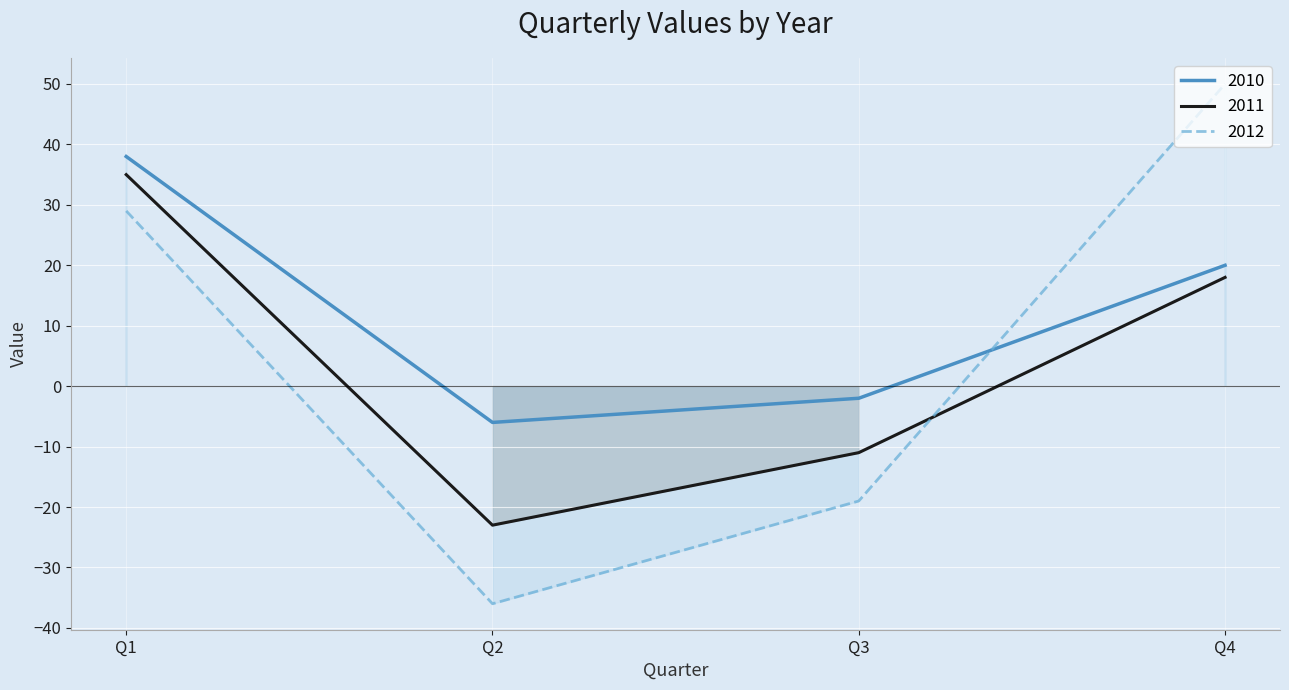

How many interior local valleys does the 2010 series have?

1